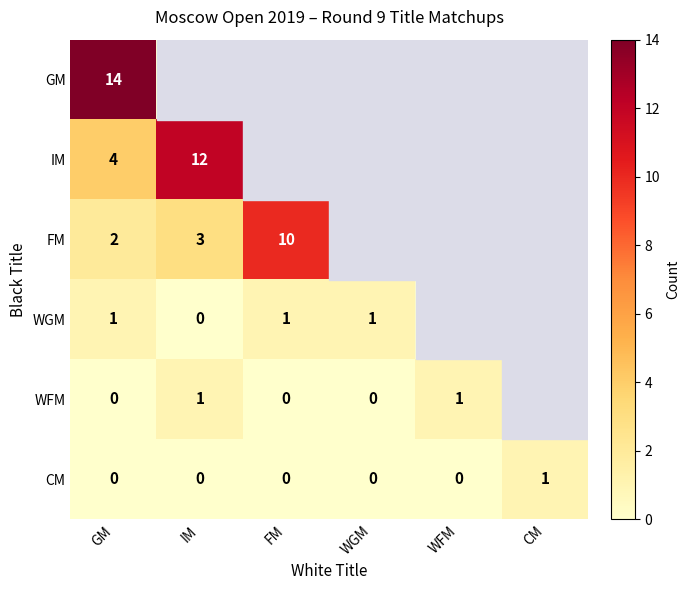

Is it true that IM equals 19 at IM?

False